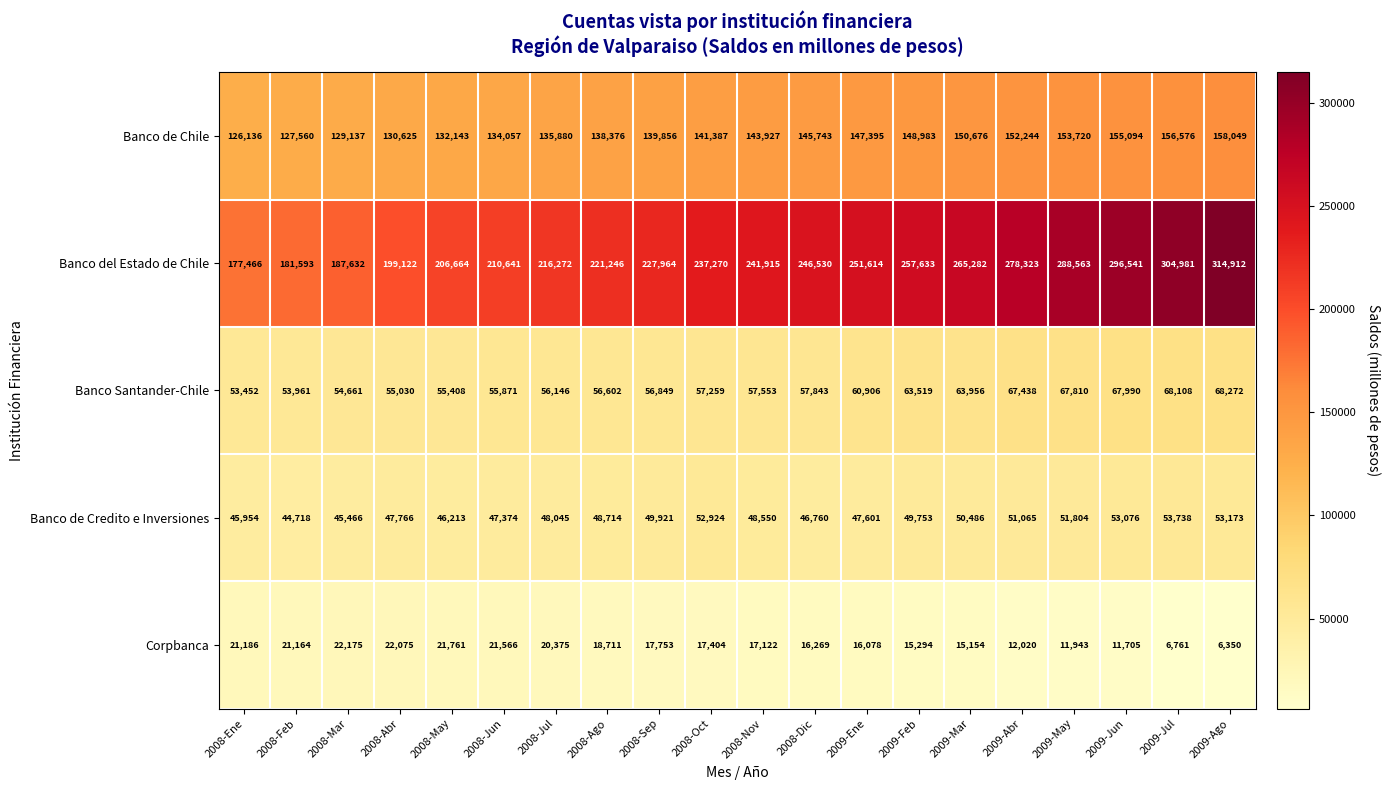

At which category does the chart reach its peak across all series?

2009-Ago